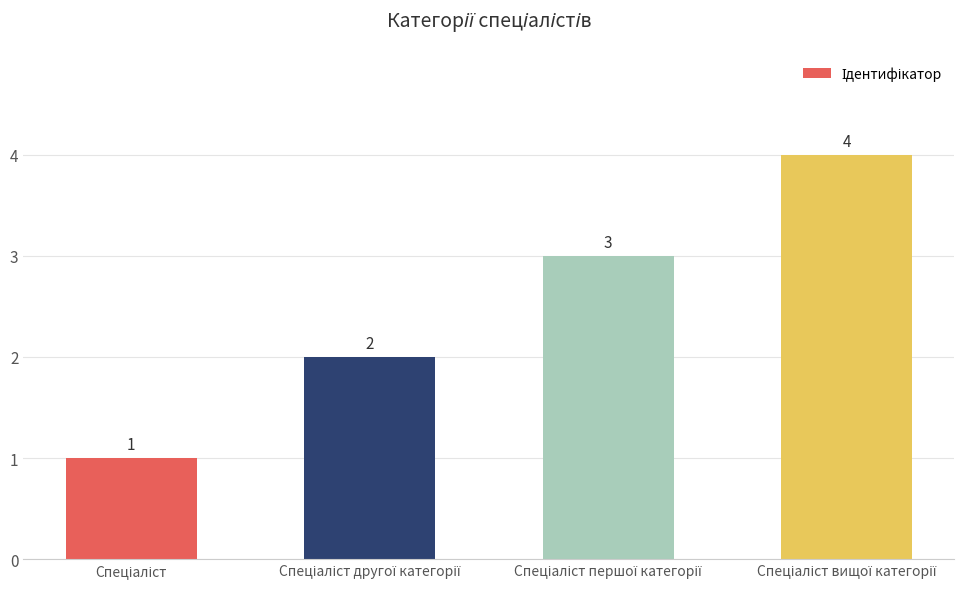

What is the sum of all values?

10